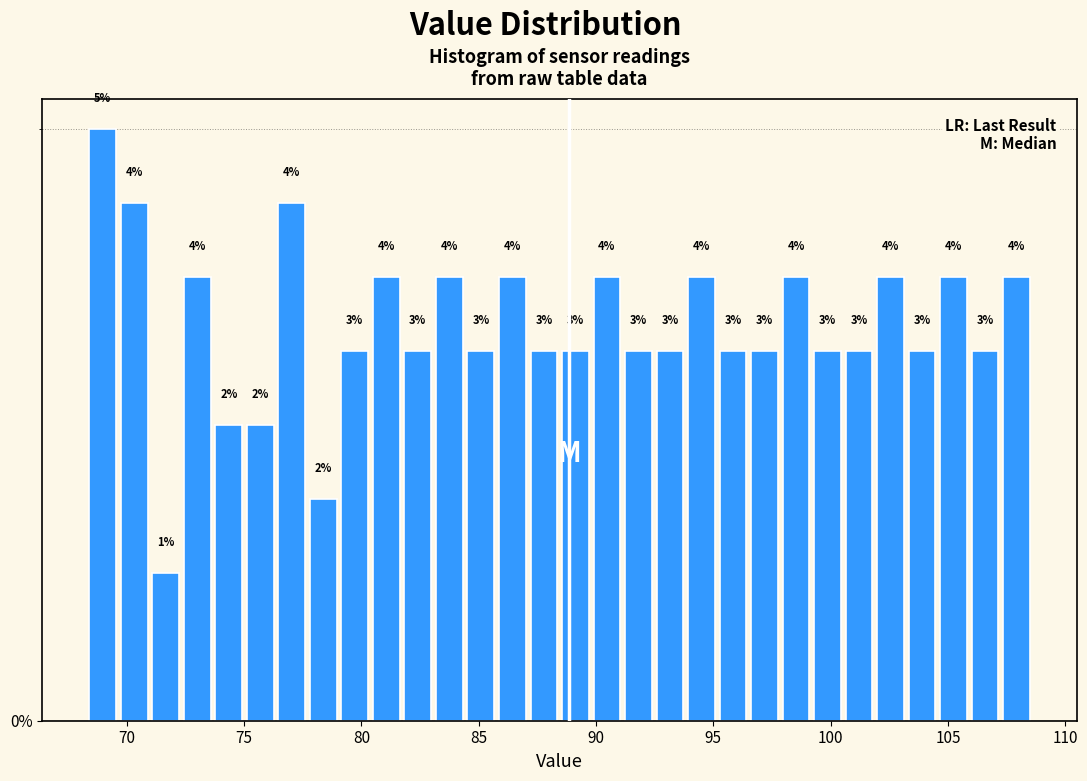

Around what value on the x-axis is the tallest bar? Give the approximate position of its centre, as read against the axis.

69.0